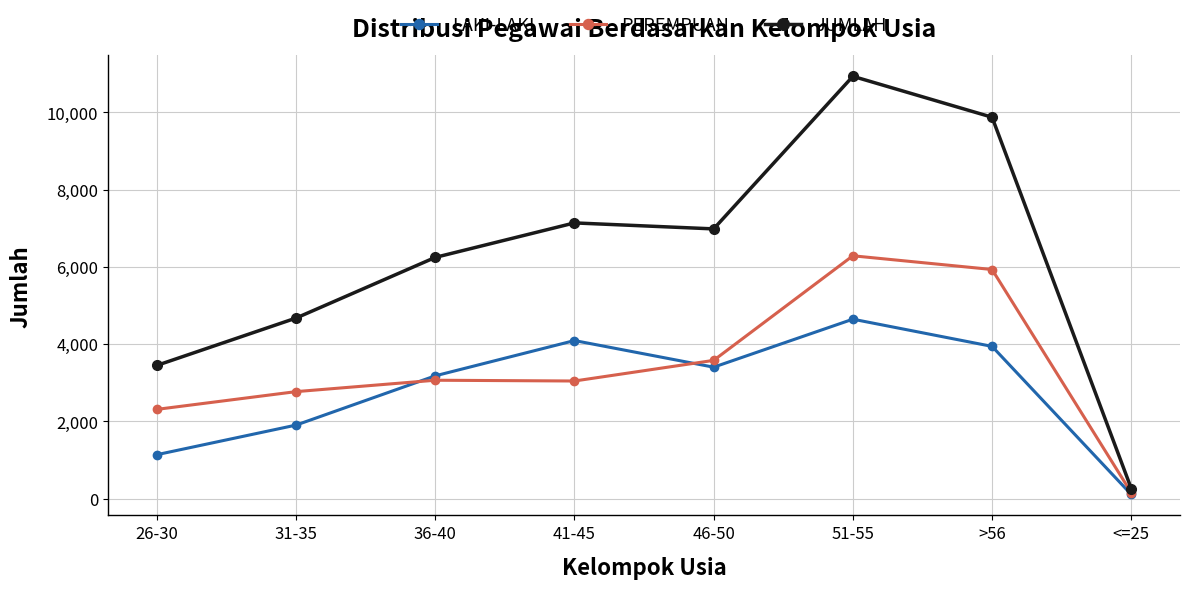

What is the highest value of the LAKI-LAKI series?

4645